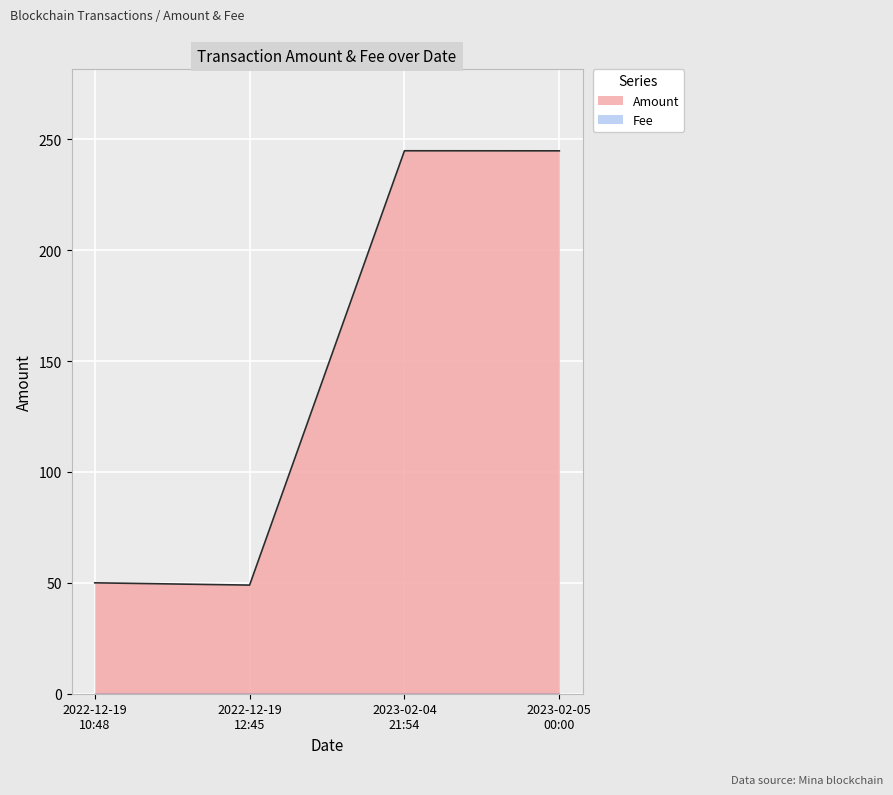

Which series has the largest total across all categories?

Amount